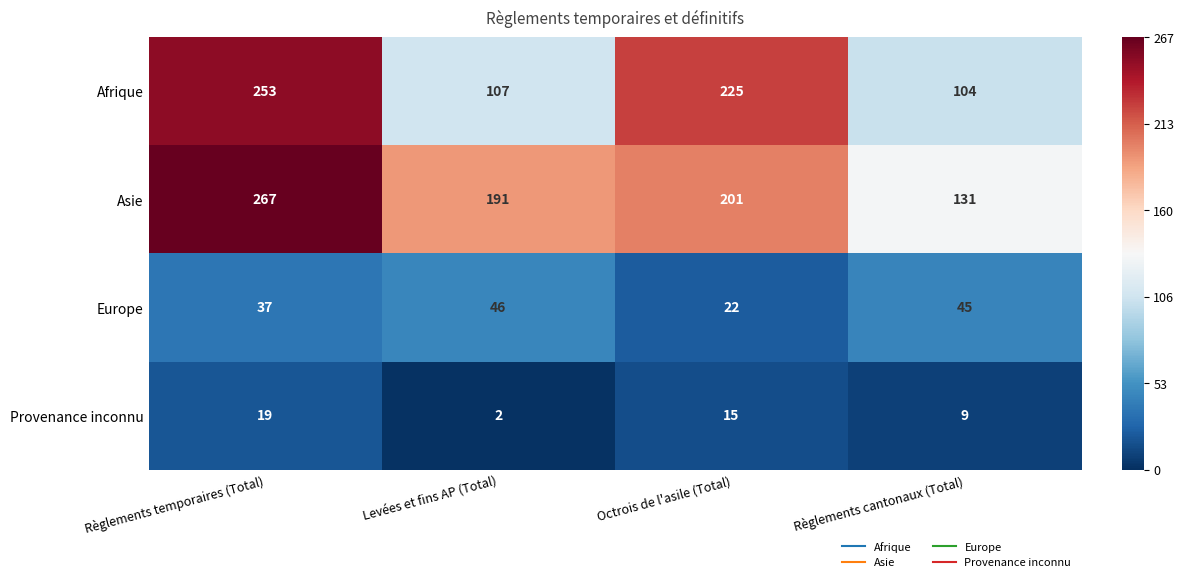

Is the value of Asie at Octrois de l'asile (Total) greater than the value of Europe at Levées et fins AP (Total)?

Yes